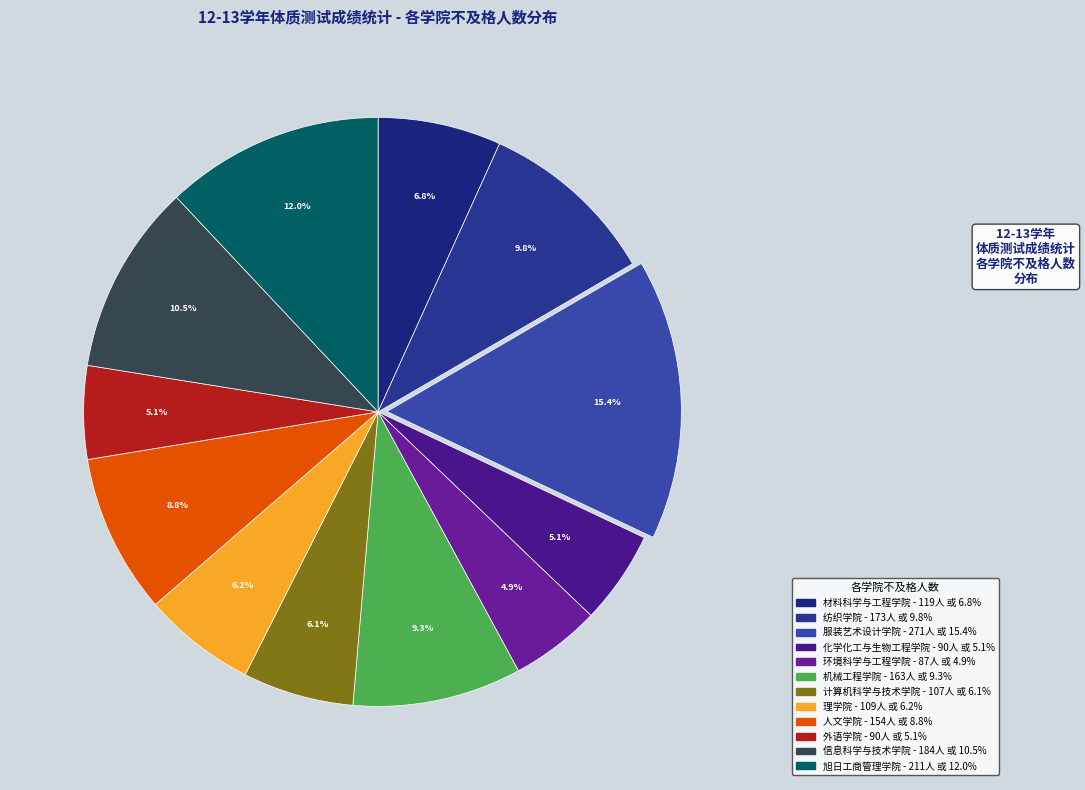

How many segments does this pie chart have?

12